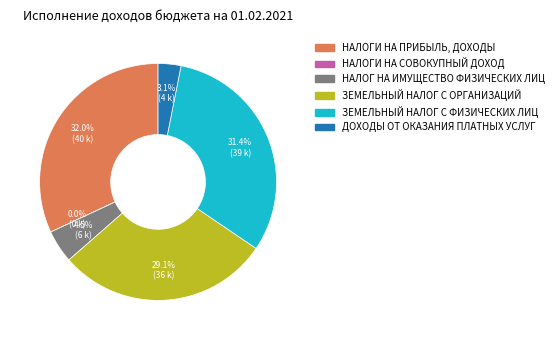

Rank the categories by value from highest to lowest.

НАЛОГИ НА ПРИБЫЛЬ, ДОХОДЫ, ЗЕМЕЛЬНЫЙ НАЛОГ С ФИЗИЧЕСКИХ ЛИЦ, ЗЕМЕЛЬНЫЙ НАЛОГ С ОРГАНИЗАЦИЙ, НАЛОГ НА ИМУЩЕСТВО ФИЗИЧЕСКИХ ЛИЦ, ДОХОДЫ ОТ ОКАЗАНИЯ ПЛАТНЫХ УСЛУГ, НАЛОГИ НА СОВОКУПНЫЙ ДОХОД